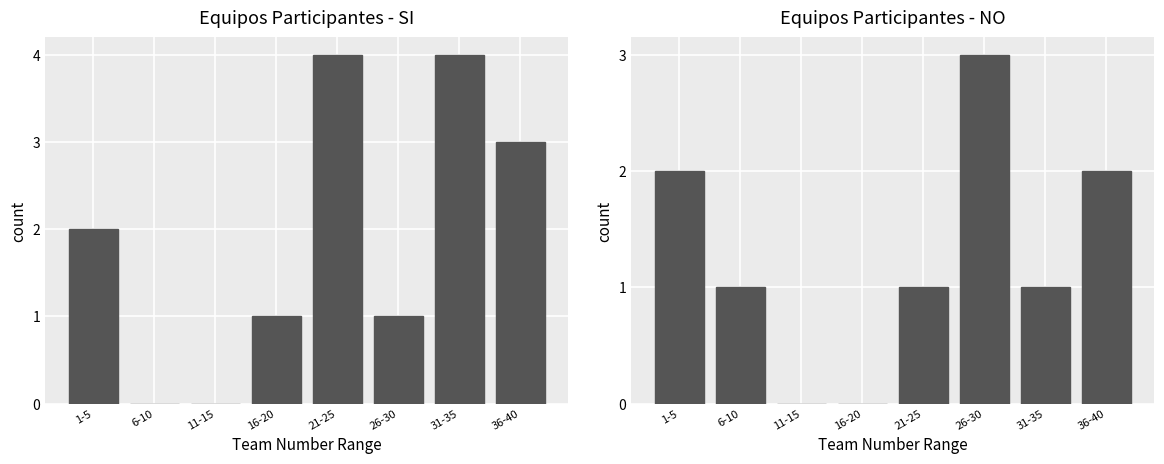

How many data points in NO are less than 1?

2